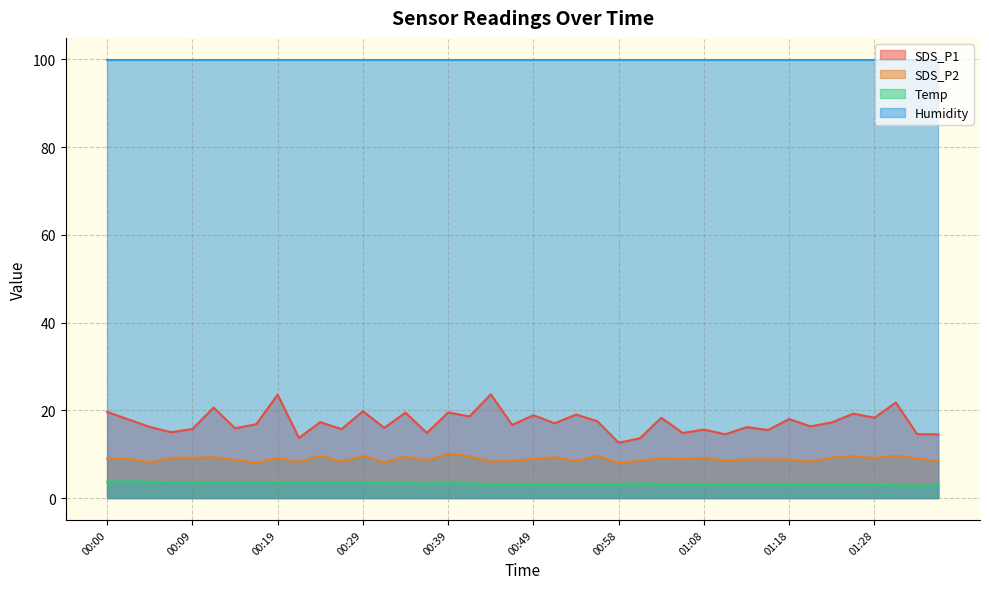

True or false: Temp and SDS_P2 cross at least once.

False